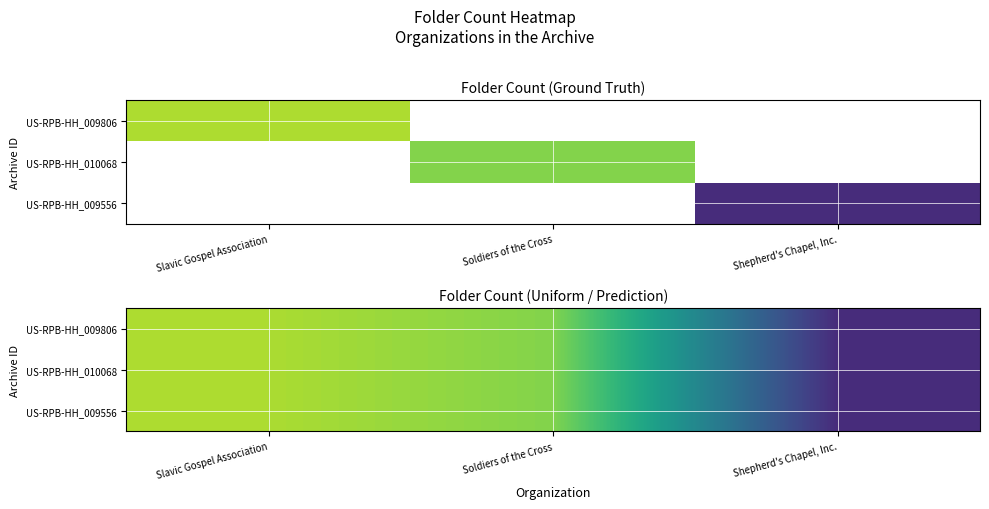

True or false: US-RPB-HH_010068 has a value of 21 at Soldiers of the Cross.

False